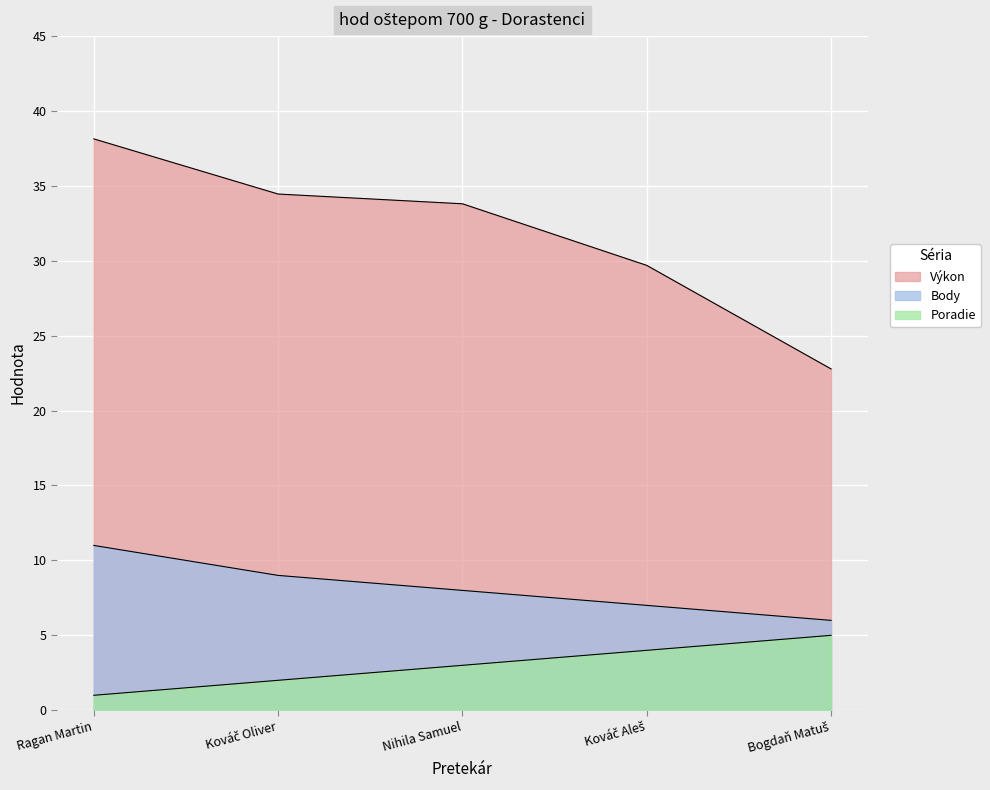

Where is Body nearest to the value 8?

Nihila Samuel